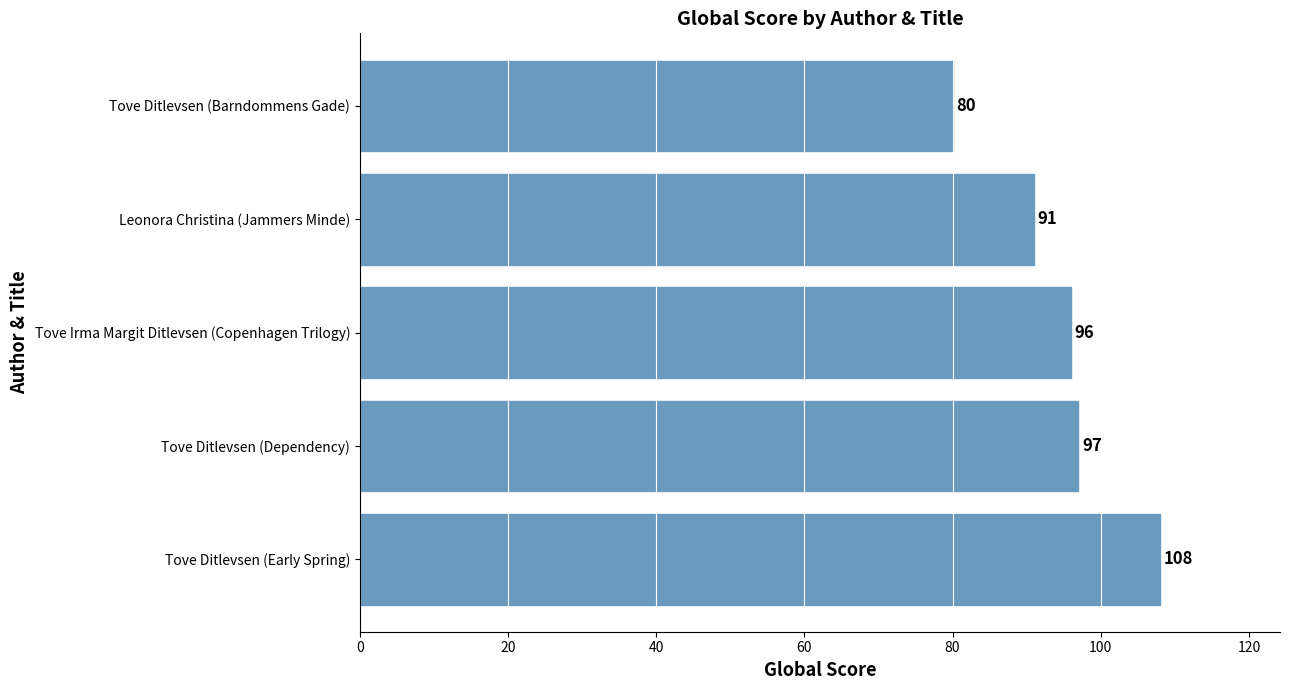

Rank the categories by value from lowest to highest.

Tove Ditlevsen (Barndommens Gade), Leonora Christina (Jammers Minde), Tove Irma Margit Ditlevsen (Copenhagen Trilogy), Tove Ditlevsen (Dependency), Tove Ditlevsen (Early Spring)